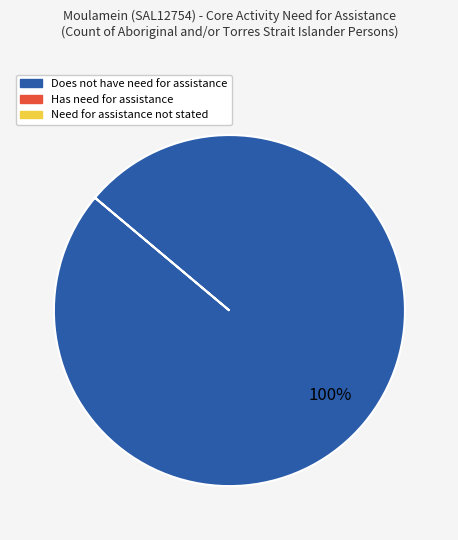

Is there a majority slice in this chart?

Yes